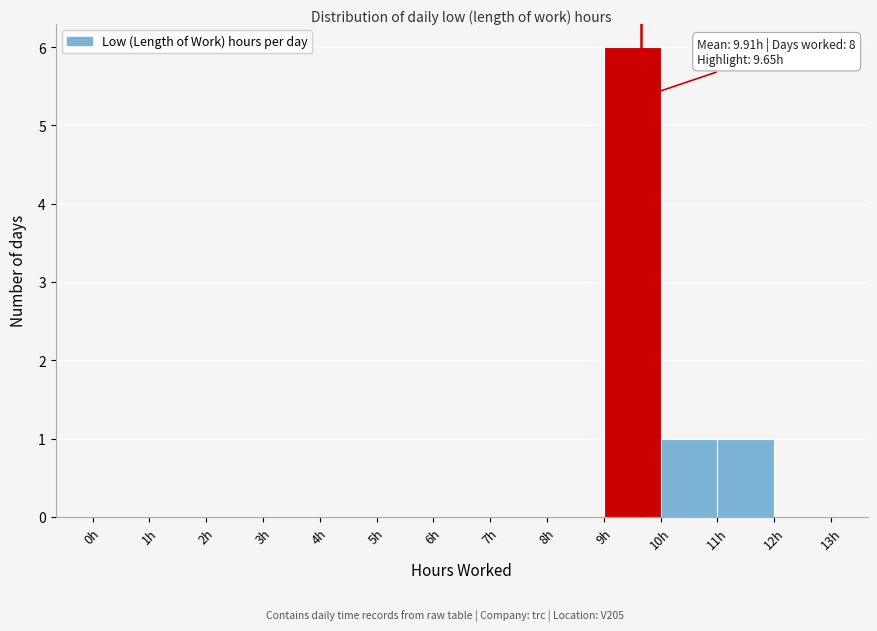

Over which range of the x-axis is the bar tallest?

9 to 10